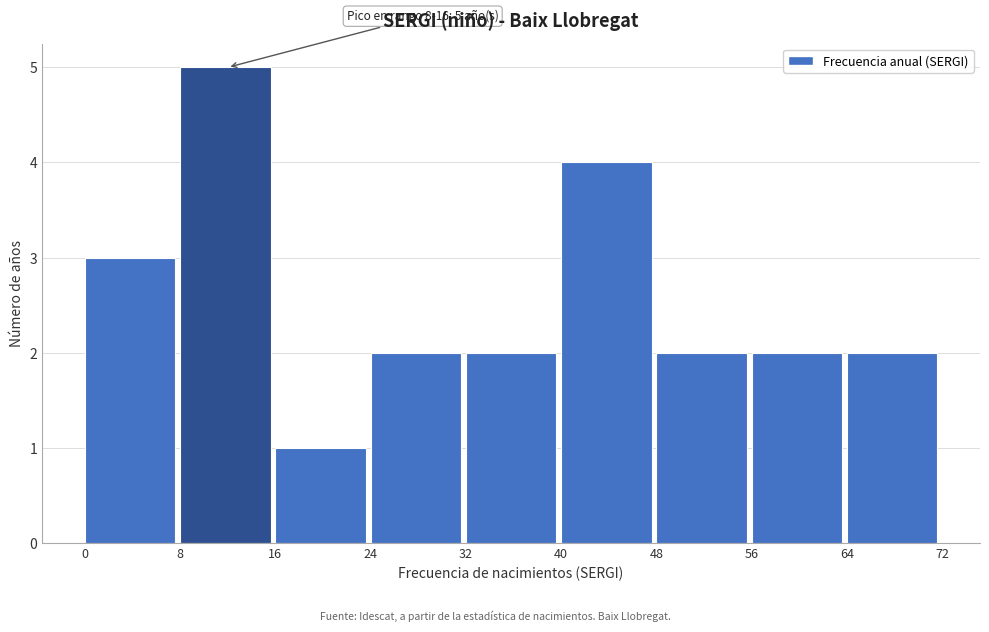

Which range on the x-axis has the tallest bar?

8 to 16